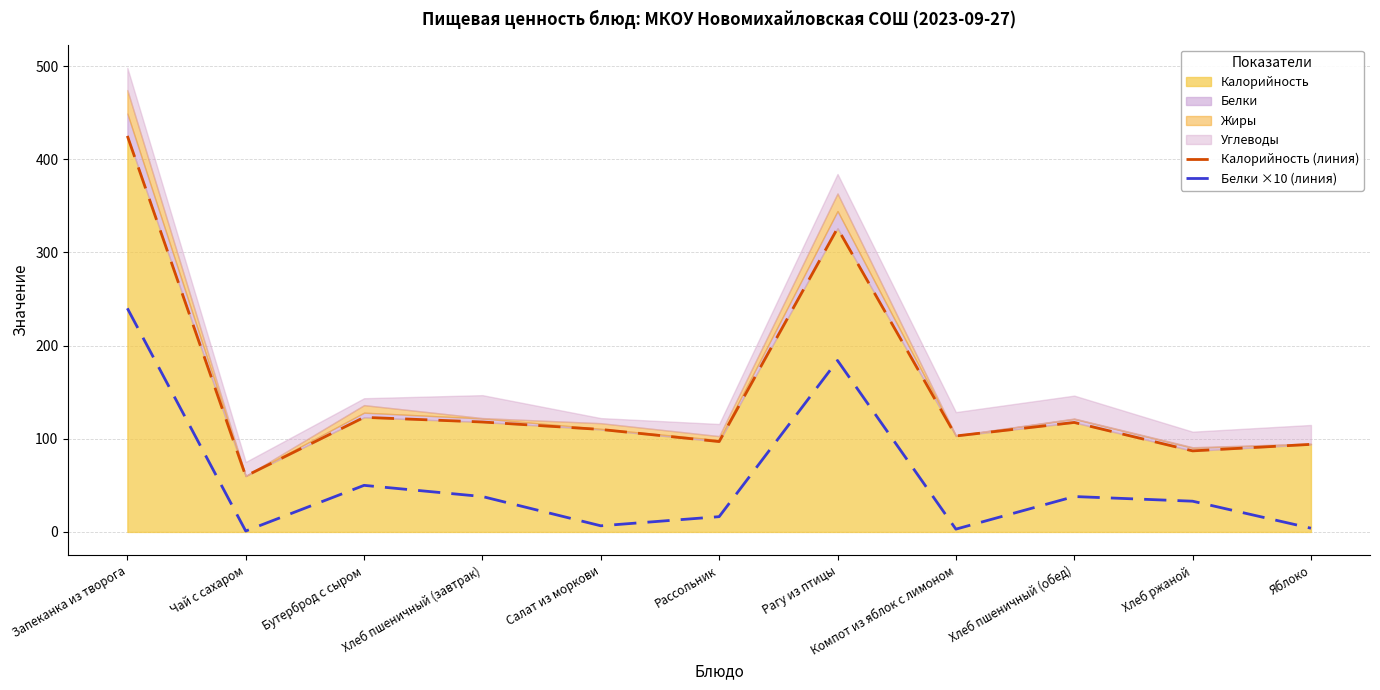

How many categories are shown in the chart?

11